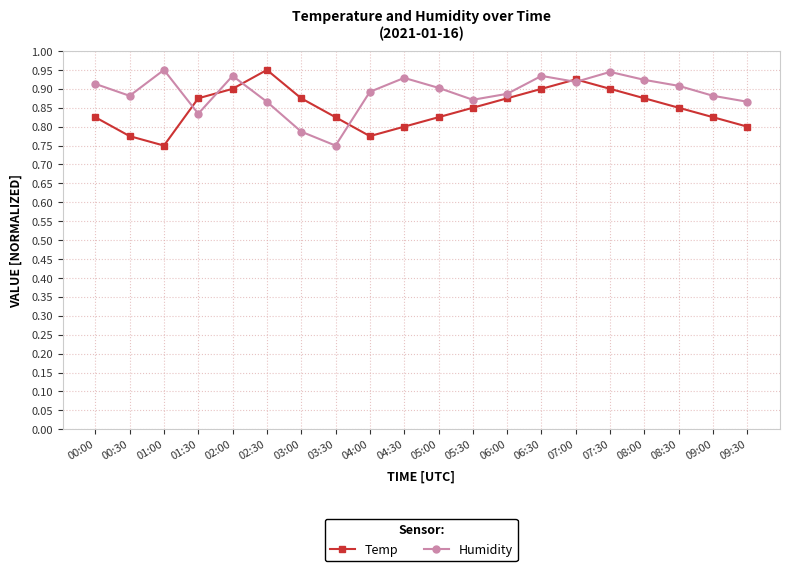

Count the number of data series in this chart.

2